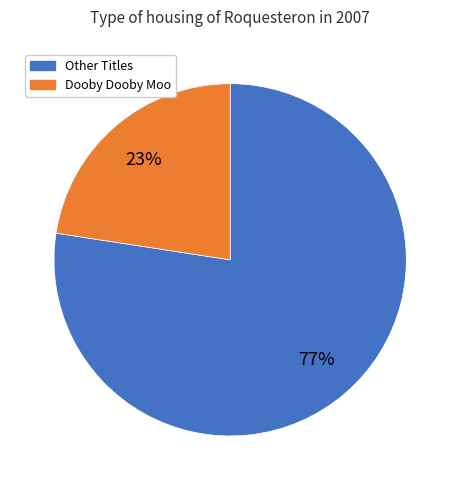

What is the ratio of the value at Dooby Dooby Moo to the value at Other Titles?

0.3